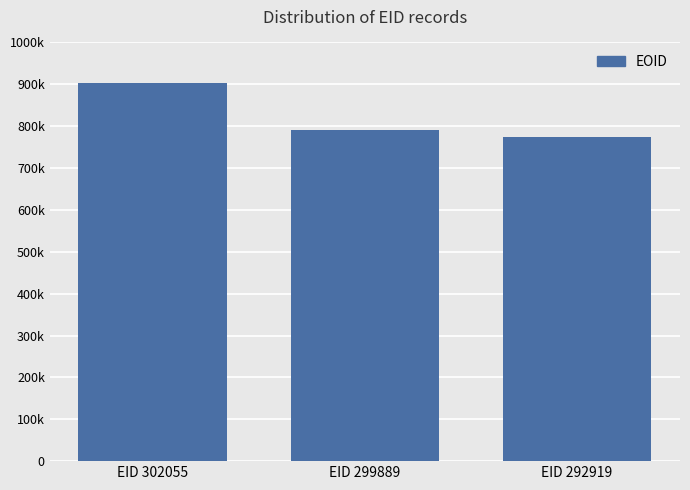

What is the smallest value displayed?

773987